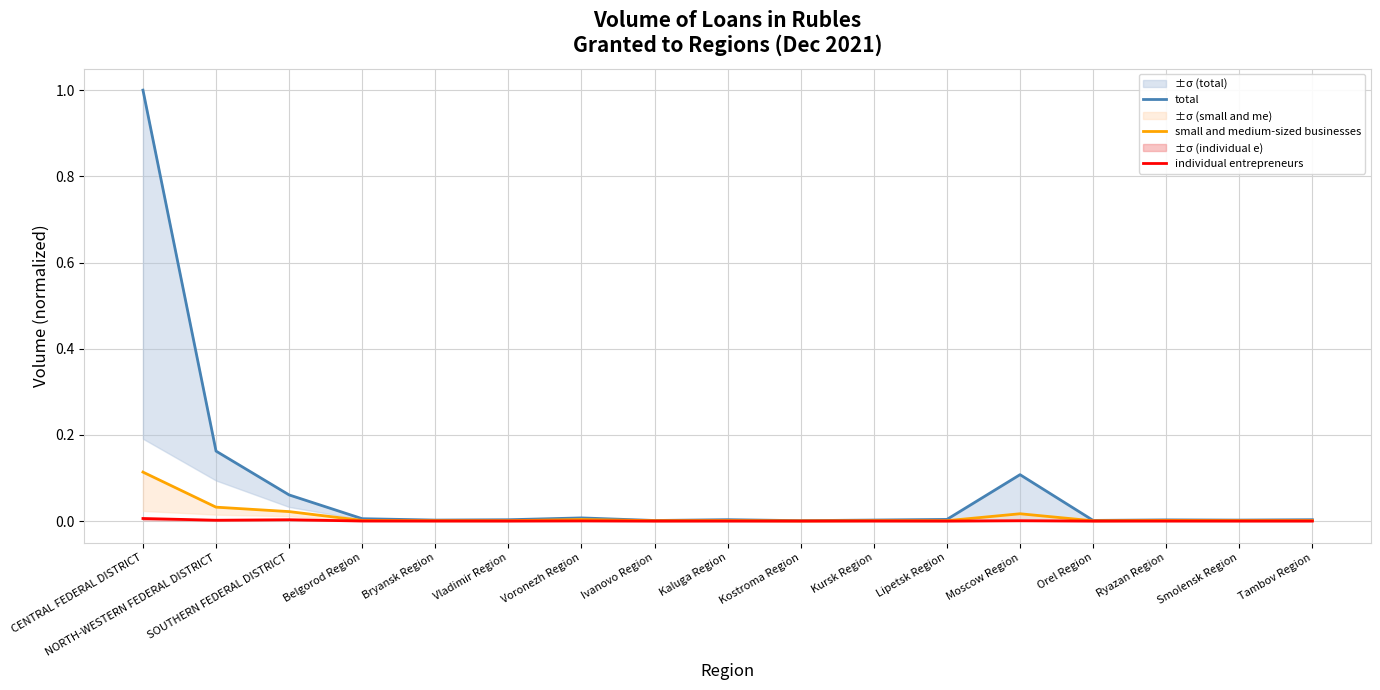

True or false: small and medium-sized businesses and total intersect in this chart.

False